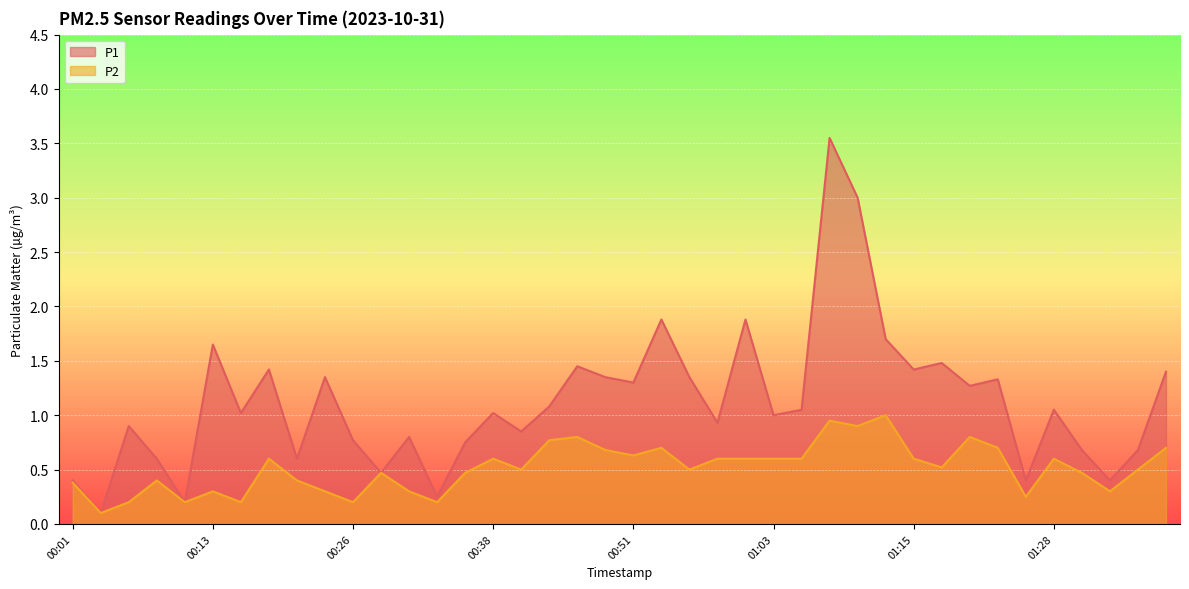

Where does the P1 series first go above 1?

00:13